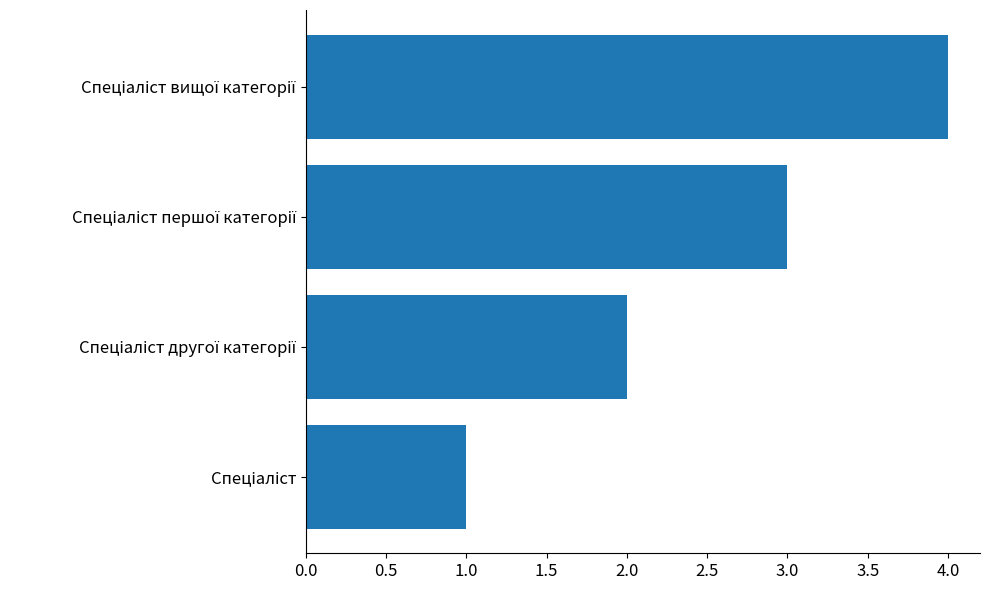

What is the greatest value displayed?

4